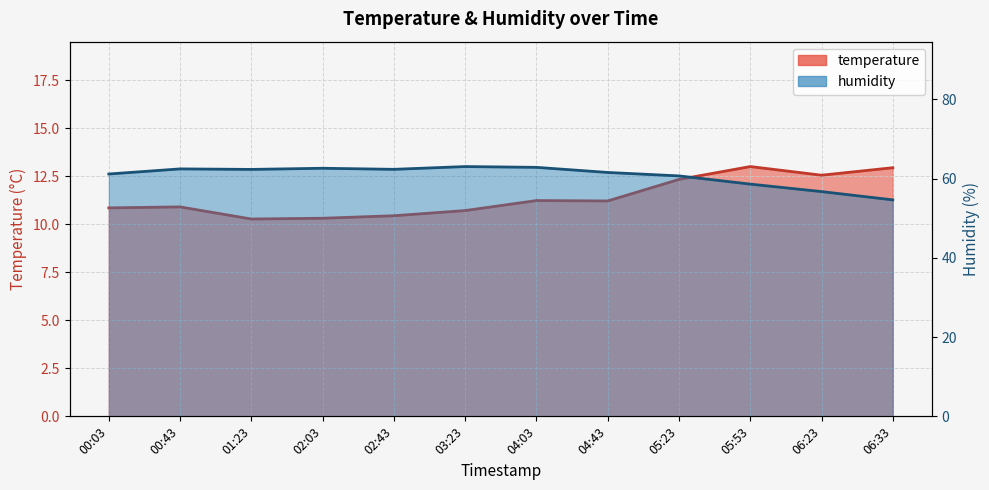

Is the value of humidity at 02:43 greater than the value of temperature at 01:23?

Yes